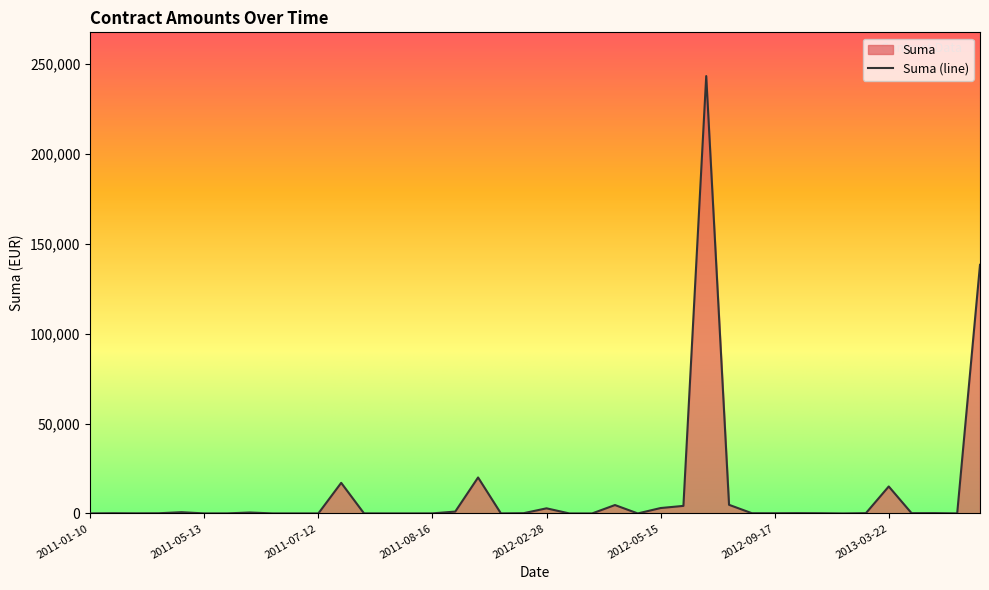

What is the difference between the maximum and minimum values?

243222.1